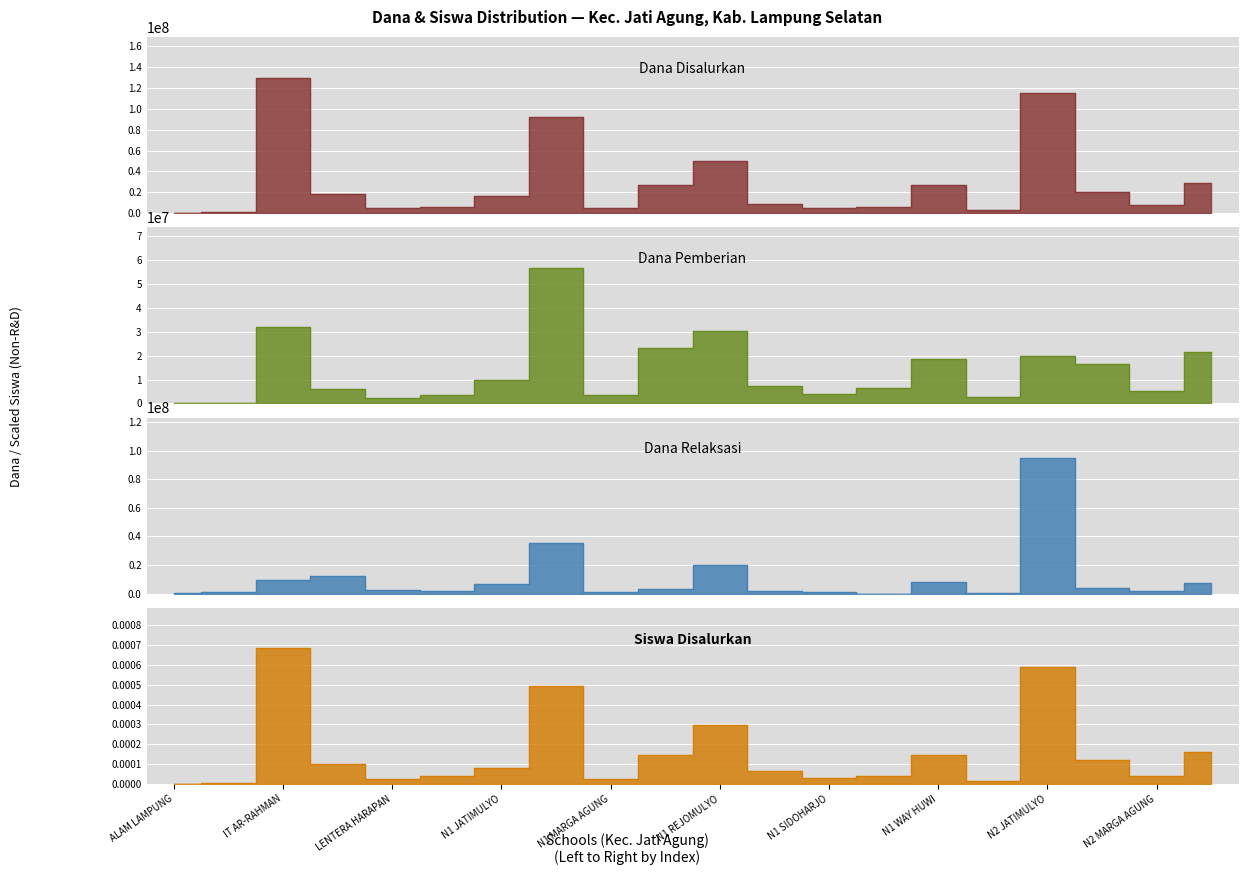

In Dana Relaksasi, how many points are lower than both neighbors (excluding endpoints)?

5